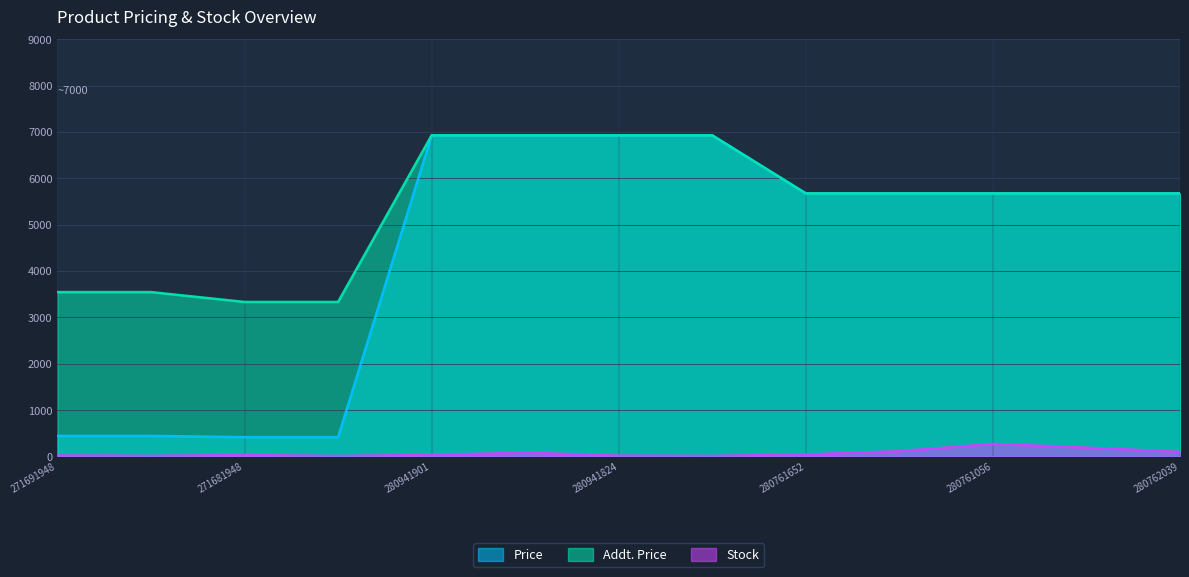

What is the label of the 10th point from the left?

280761644